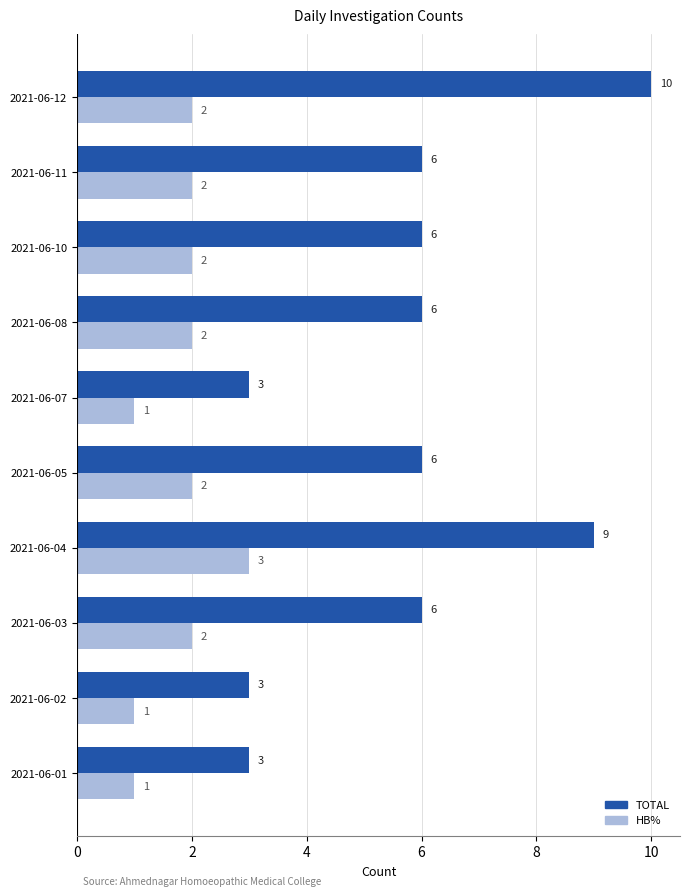

Which series has the widest spread of values?

TOTAL